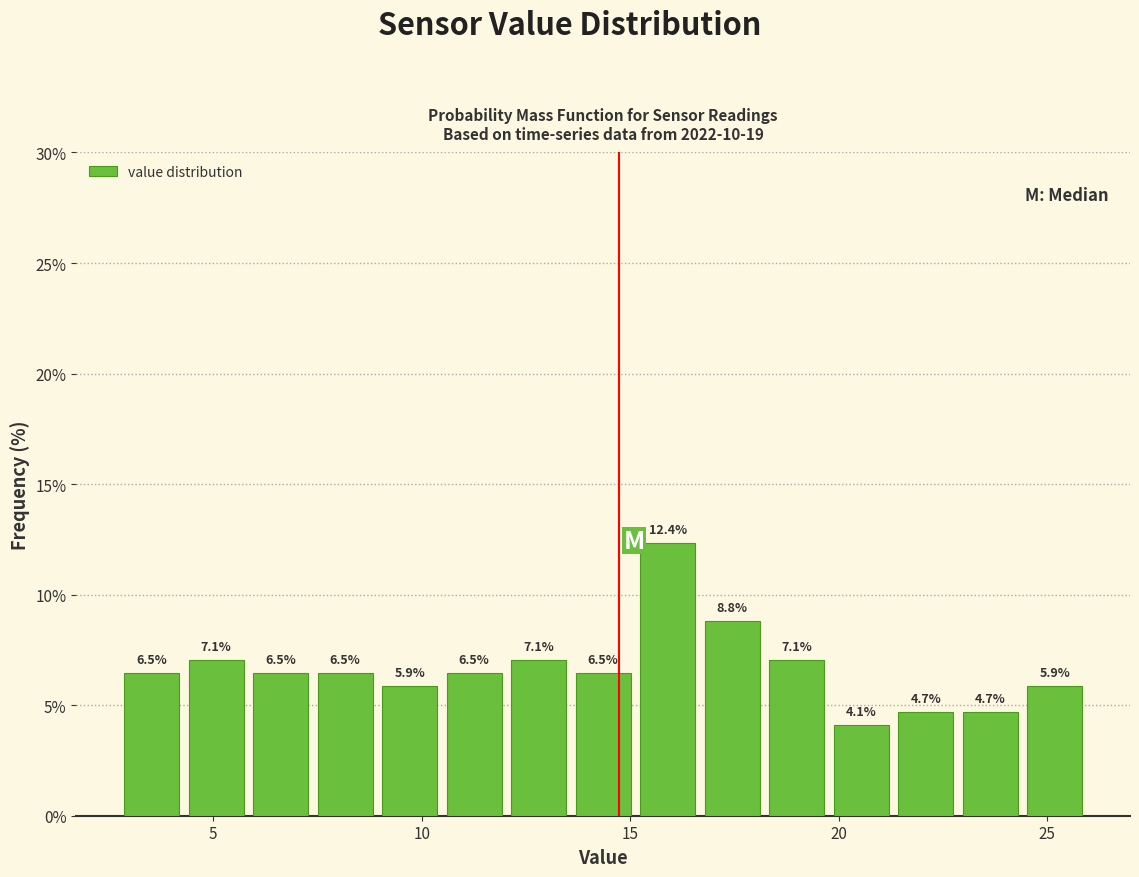

Read against the x-axis, roughly where is the centre of the tallest bar?

16.0